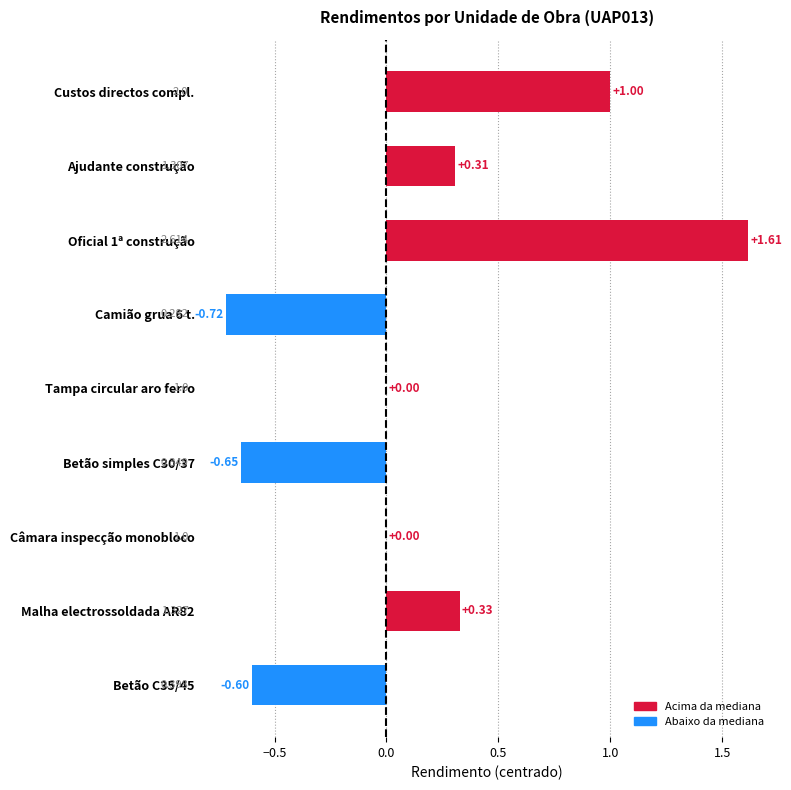

Are the bars grouped side by side (vs. stacked)?

No